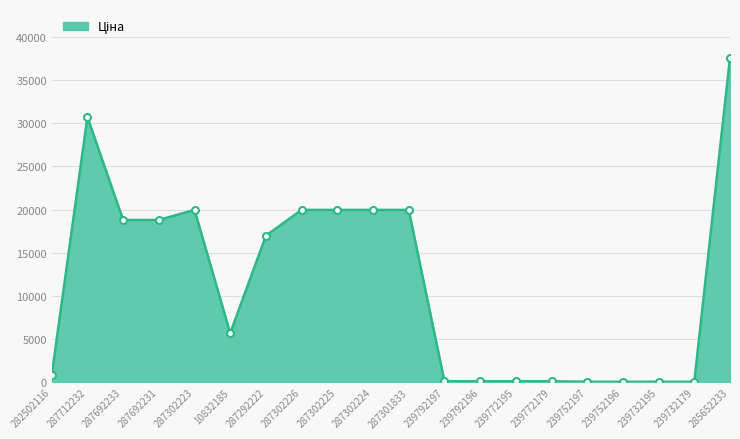

What is the difference between the values at 285652233 and 239732195?

37536.6